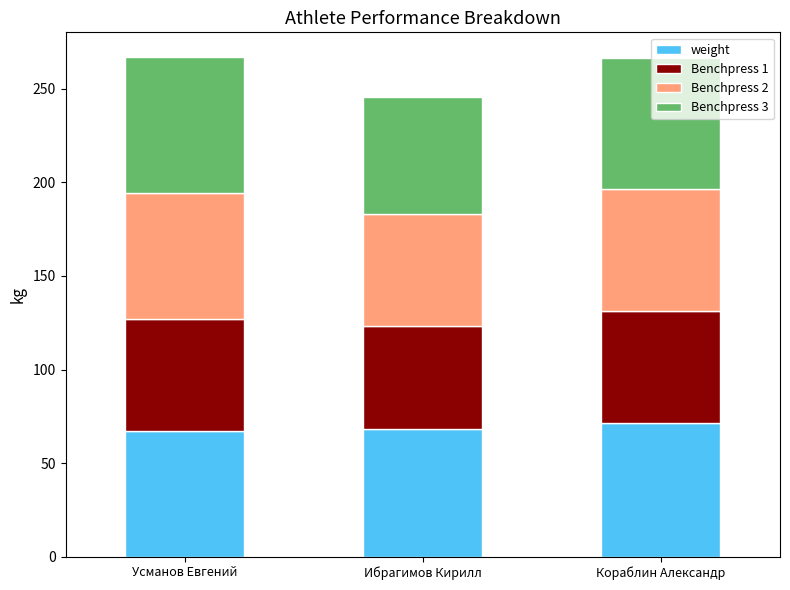

What is the total value across all series at Усманов Евгений?

266.9